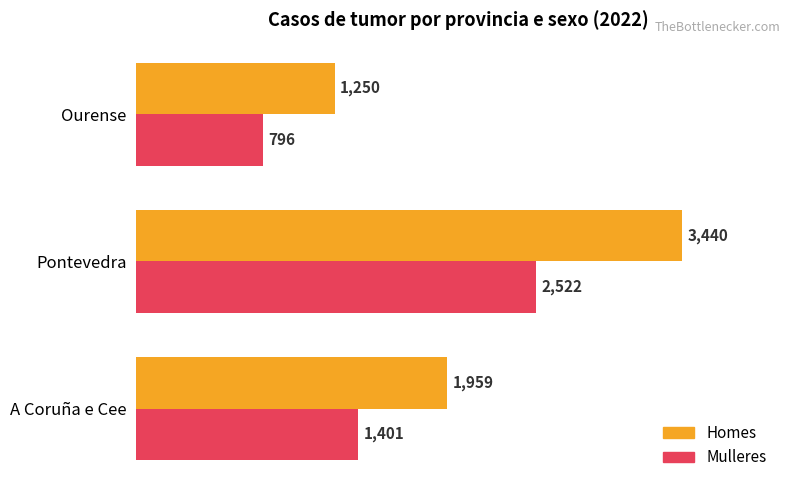

Which series has the largest total across all categories?

Homes